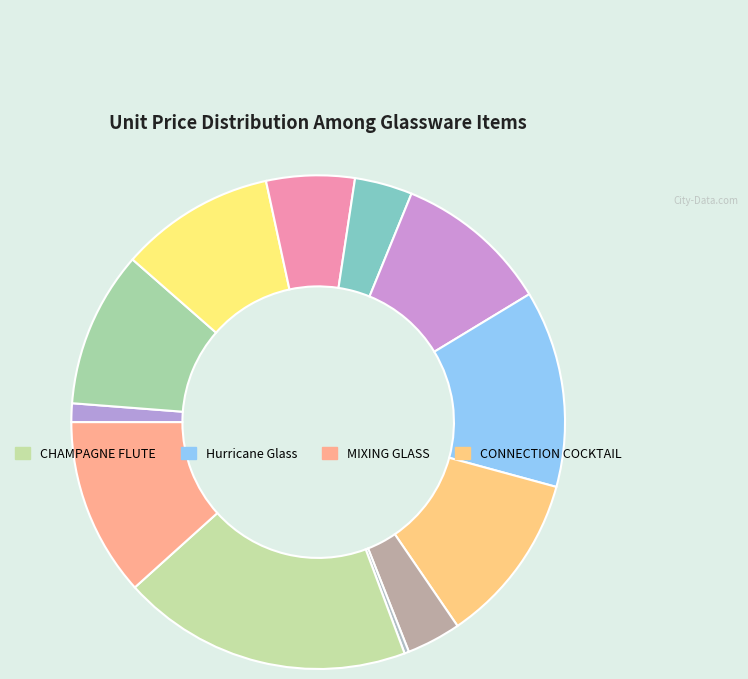

How many slices are in this pie chart?

12